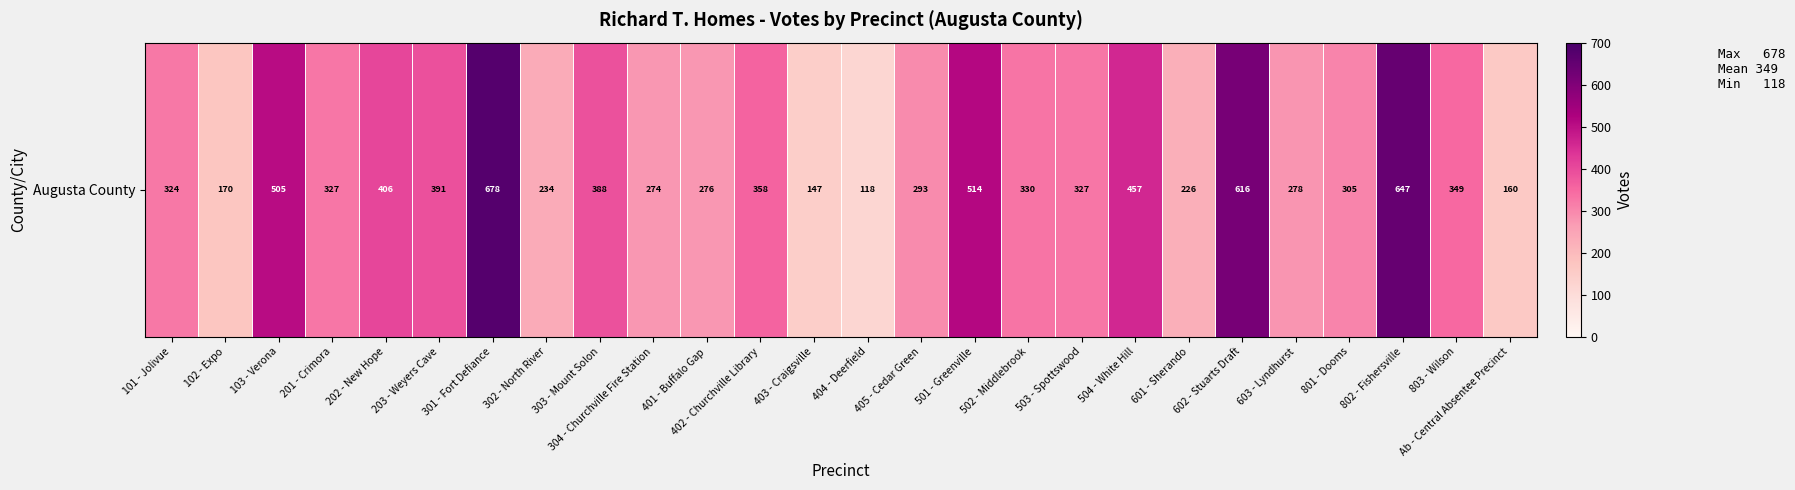

Reading left to right, what are all the values shown in this chart?

324	170	505	327	406	391	678	234	388	274	276	358	147	118	293	514	330	327	457	226	616	278	305	647	349	160